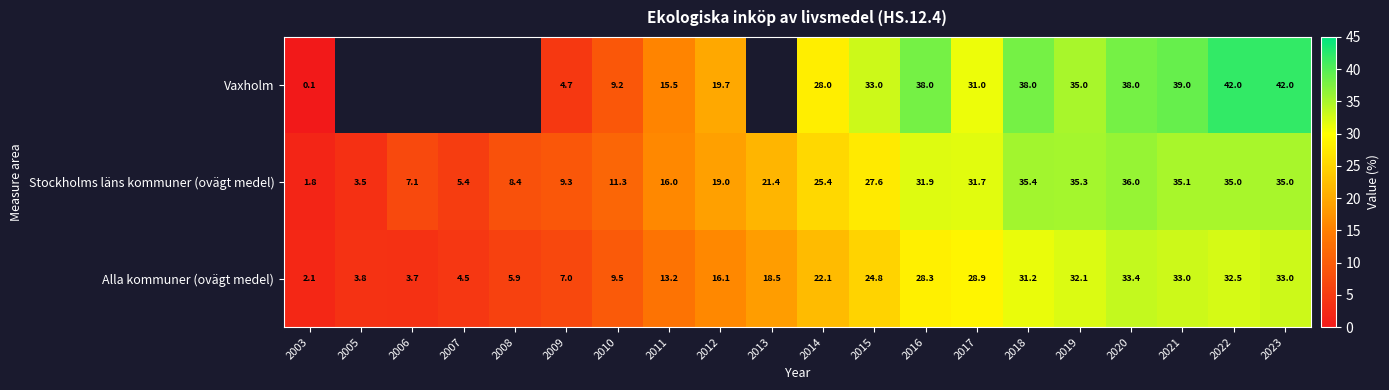

What is the average value of the Alla kommuner (ovägt medel) series?

19.2